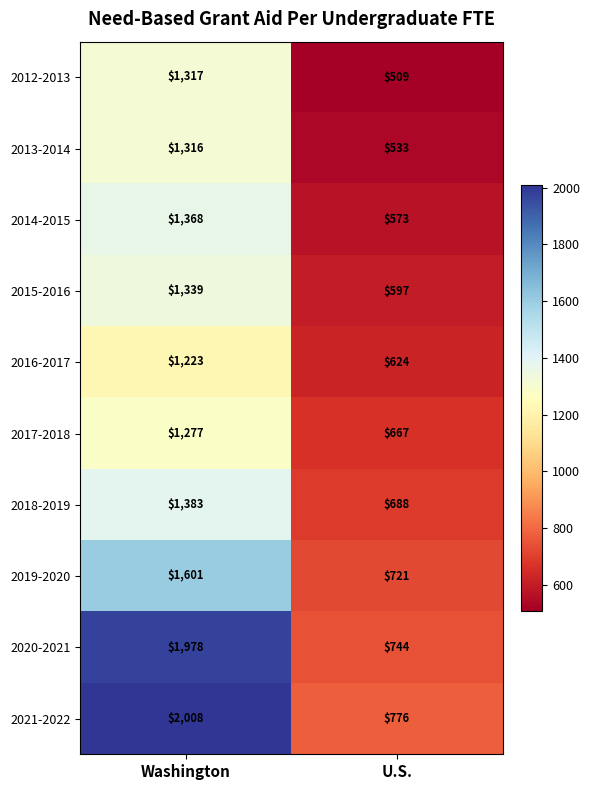

What is the spread (max minus min) of values at Washington?

785